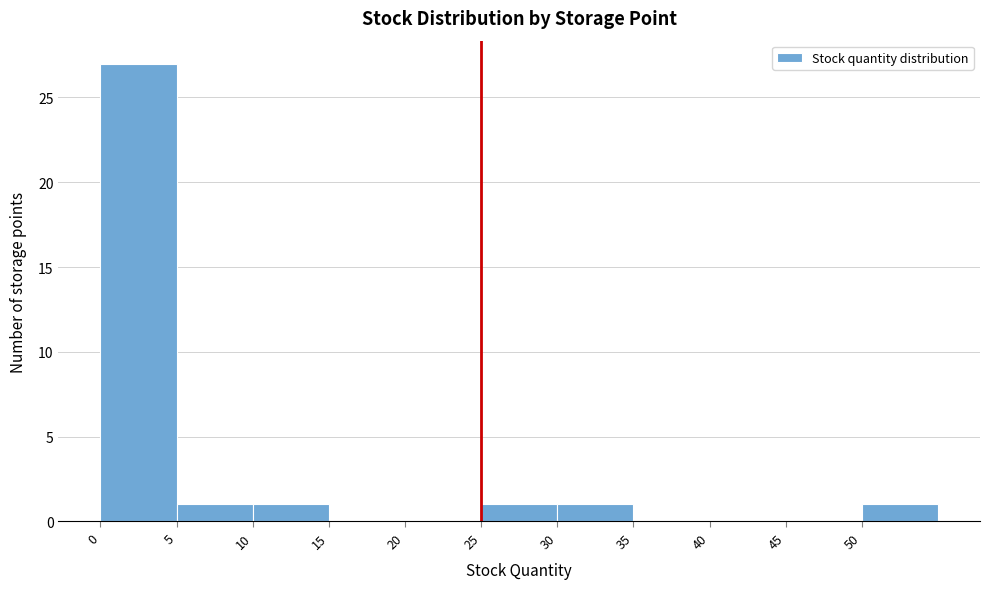

Reading left to right, transcribe this chart: for each bar, give the range it covers on the x-axis and its height. The values are not printed on the chart, so give them approximately, as read against the axis.

0 to 5: 27
5 to 10: 1
10 to 15: 1
15 to 20: 0
20 to 25: 0
25 to 30: 1
30 to 35: 1
35 to 40: 0
40 to 45: 0
45 to 50: 0
50 to 55: 1